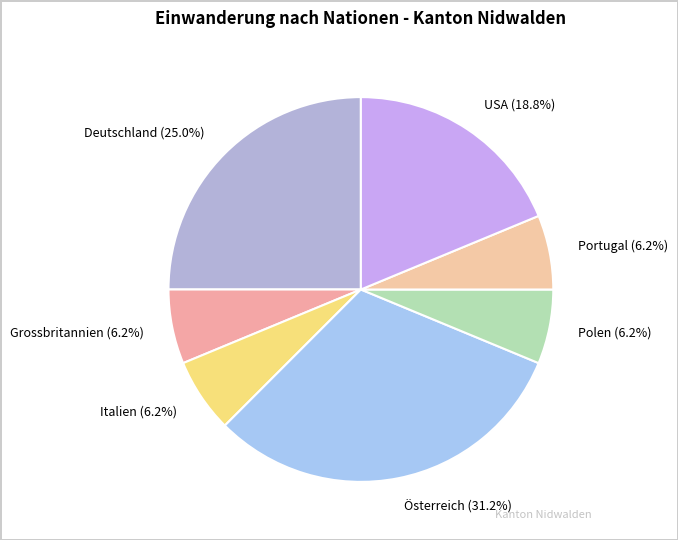

Do Portugal and USA together represent more than half of the pie?

No